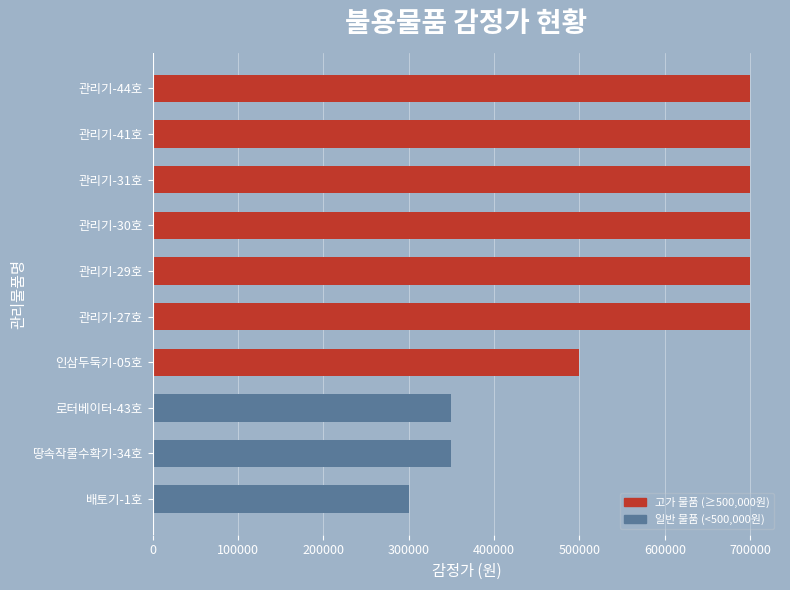

How many data points are less than 700000?

4